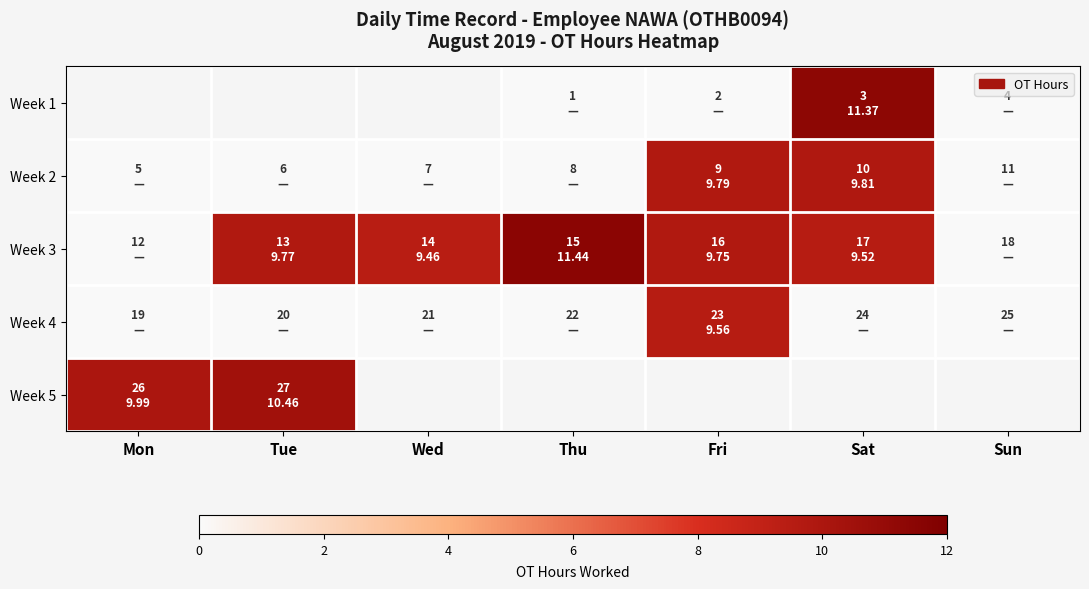

The value of Week 3 at Fri is 3.1. True or false?

False